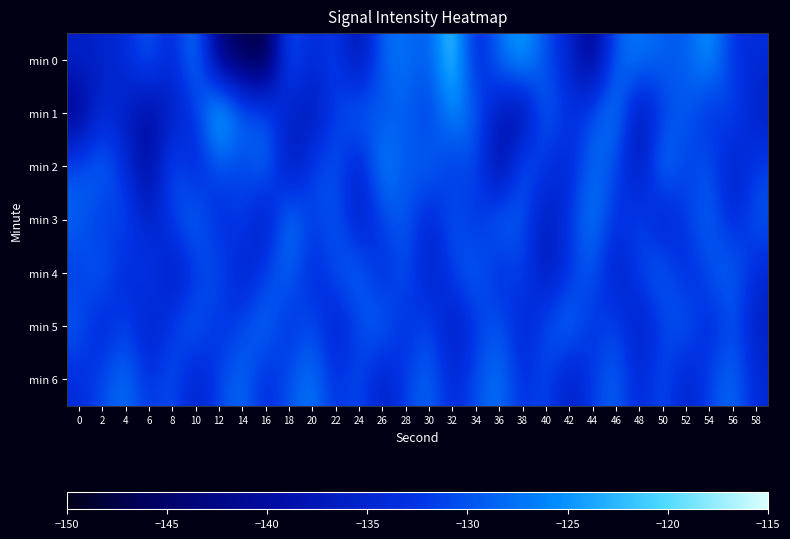

Rank the series by their maximum value, from lowest to highest.

min 4, min 5, min 6, min 3, min 2, min 0, min 1